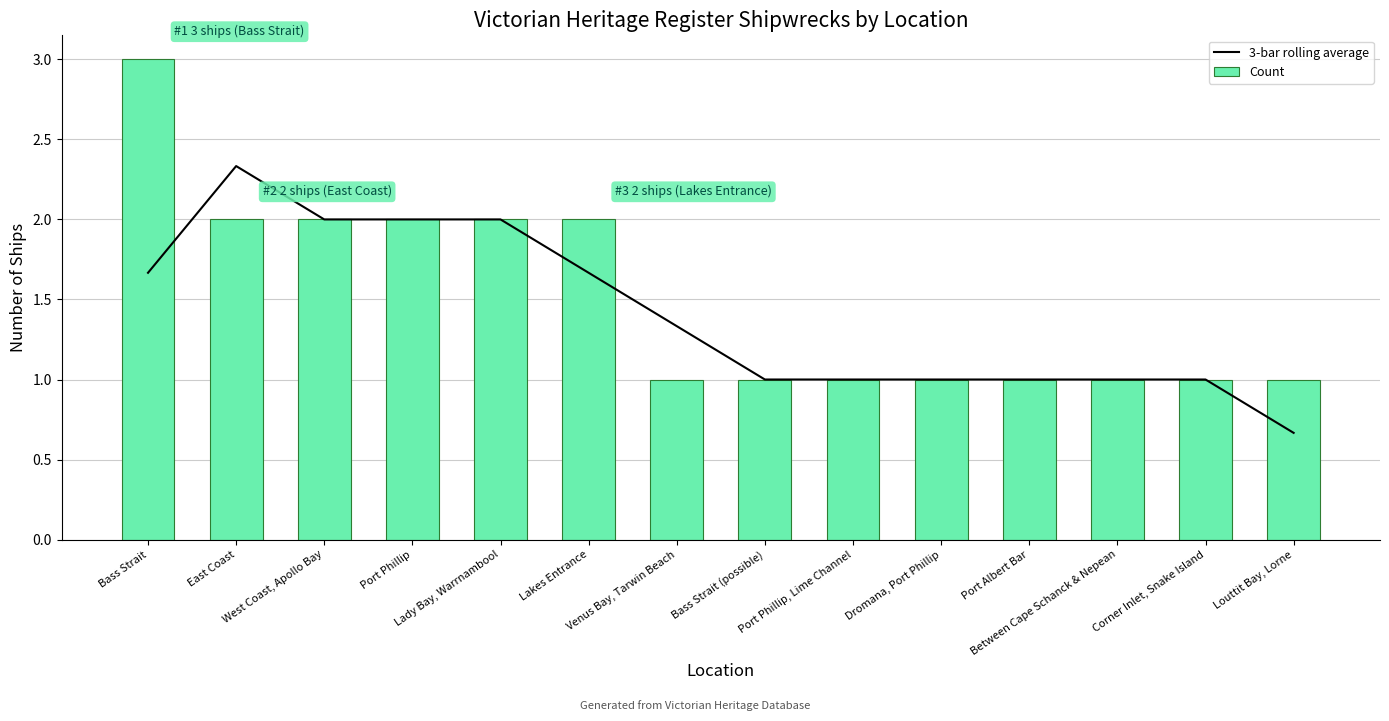

Is it true that Count equals 0.7 at West Coast, Apollo Bay?

False